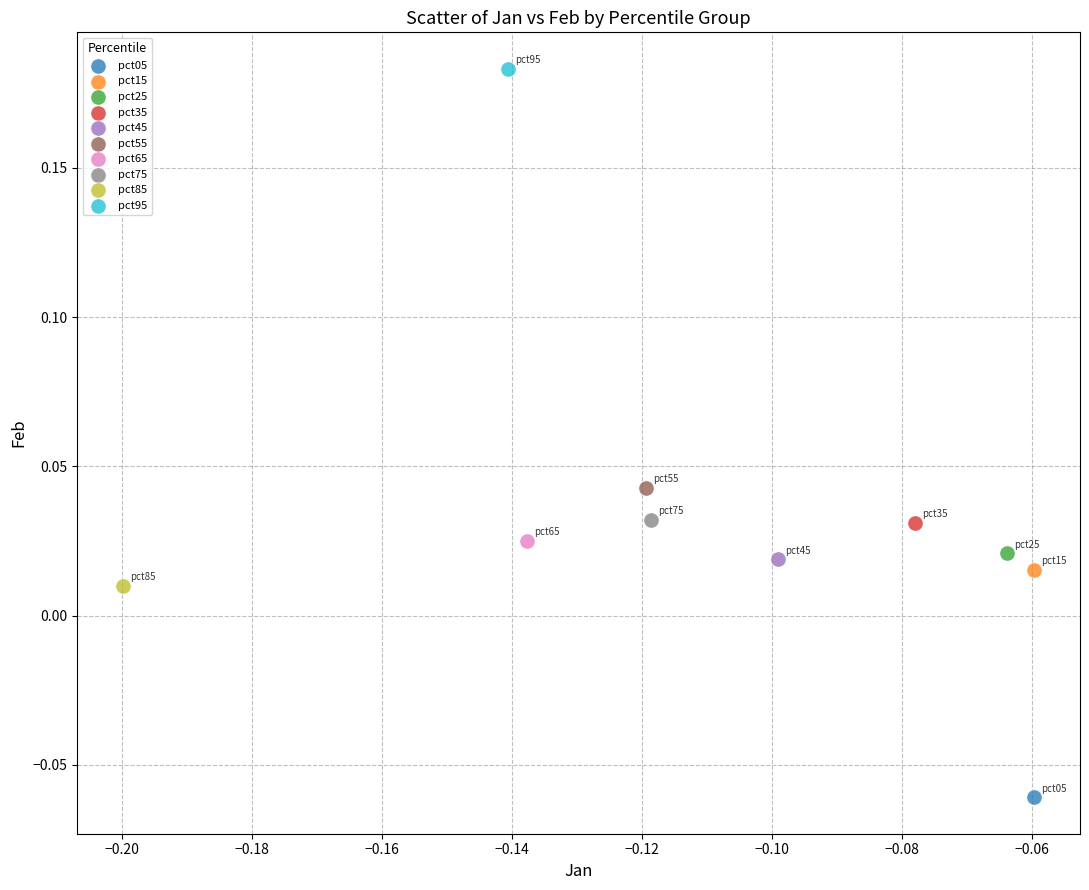

What are all the series names shown in the legend?

pct05, pct15, pct25, pct35, pct45, pct55, pct65, pct75, pct85, pct95